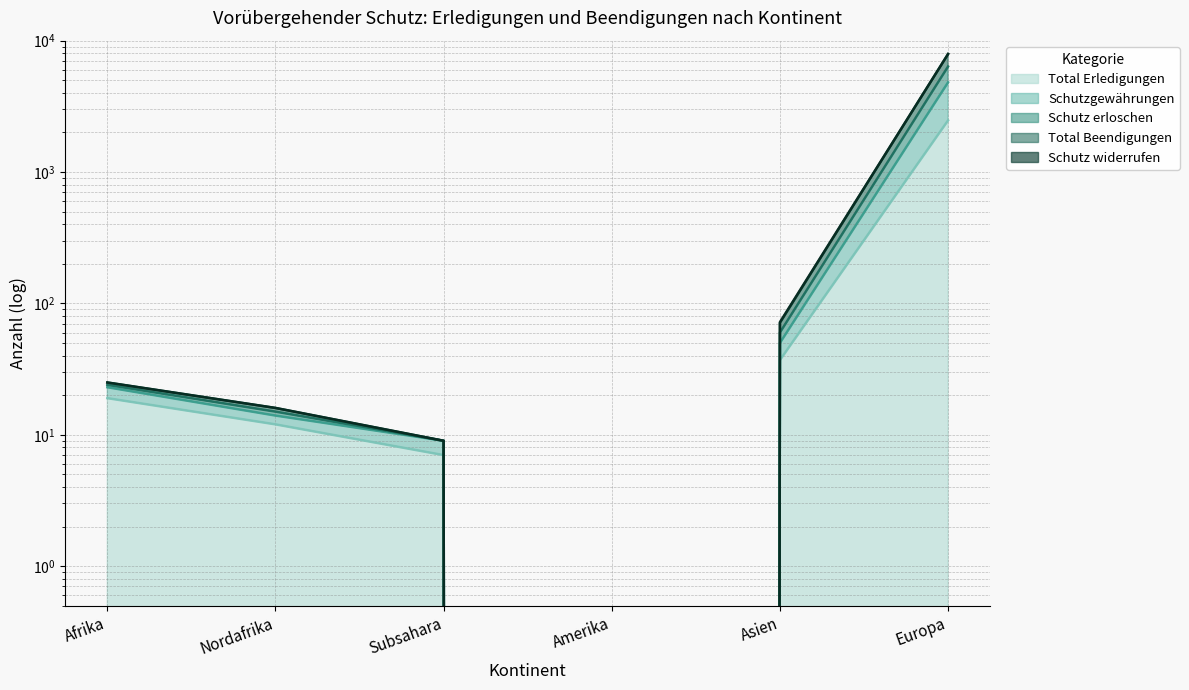

True or false: Total Beendigungen and Schutz widerrufen cross at least once.

False